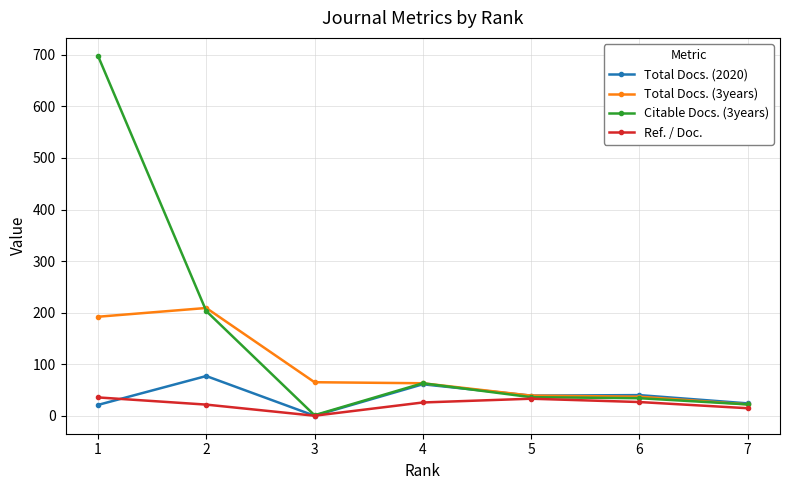

Count the number of data series in this chart.

4